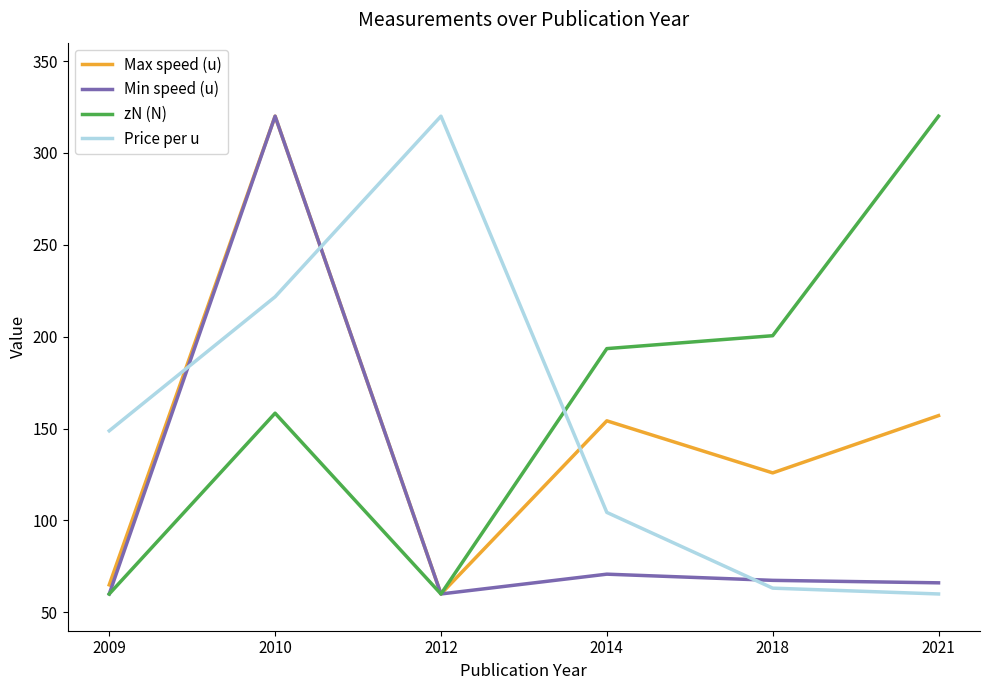

Where do Price per u and zN (N) first cross each other?

2012 and 2014